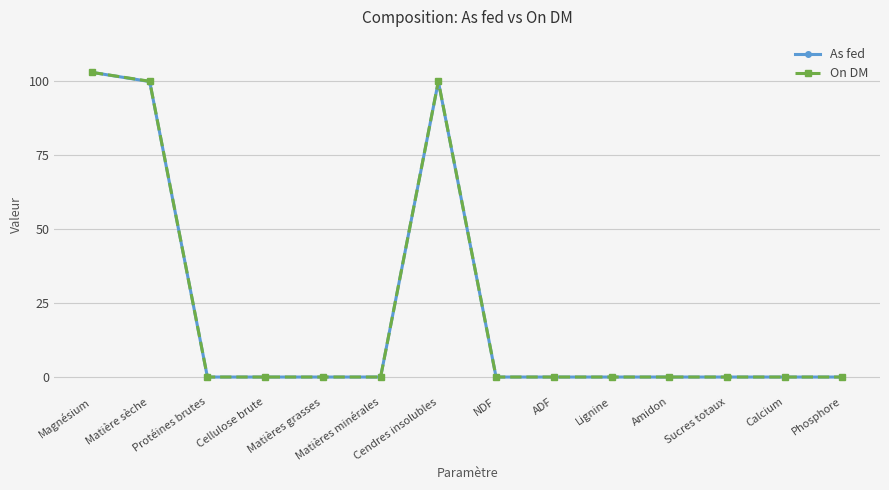

How many lines are shown in the chart?

2